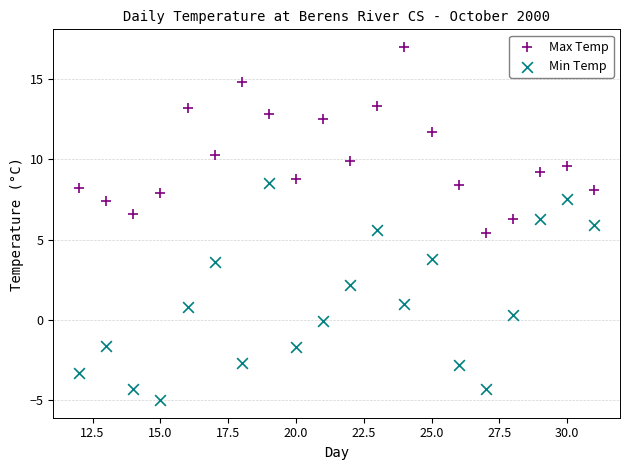

Which series reaches the maximum Y coordinate?

Max Temp